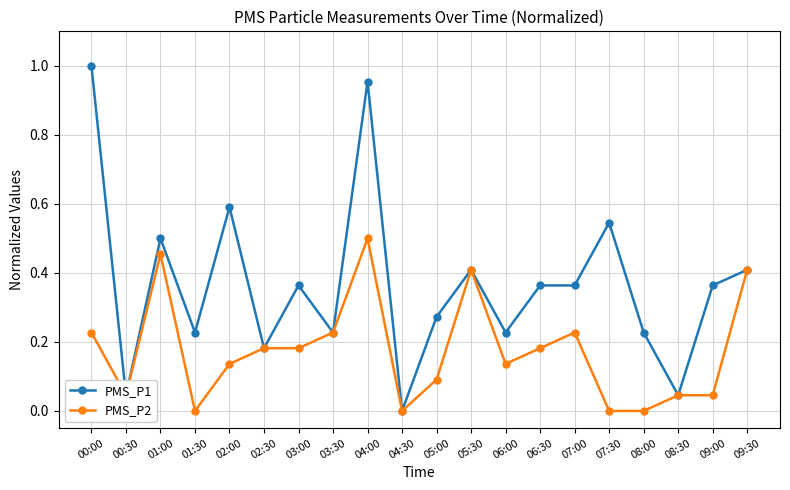

Between 01:00 and 04:30, which series saw the biggest shift?

PMS_P1